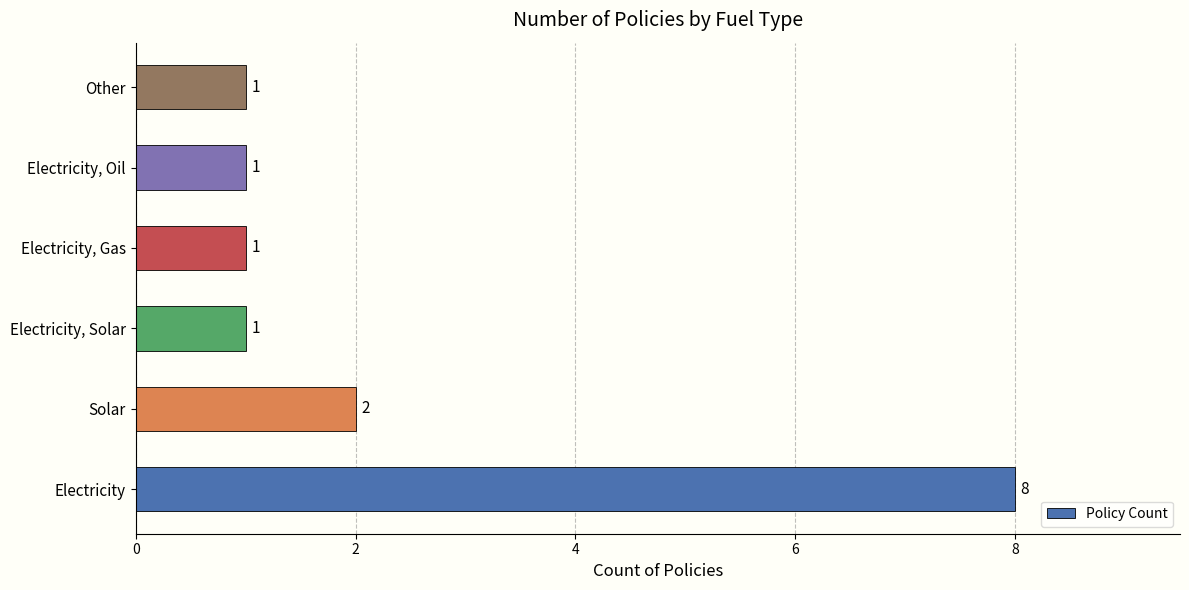

Approximately how many times larger is the value at Solar compared to Other?

2.0